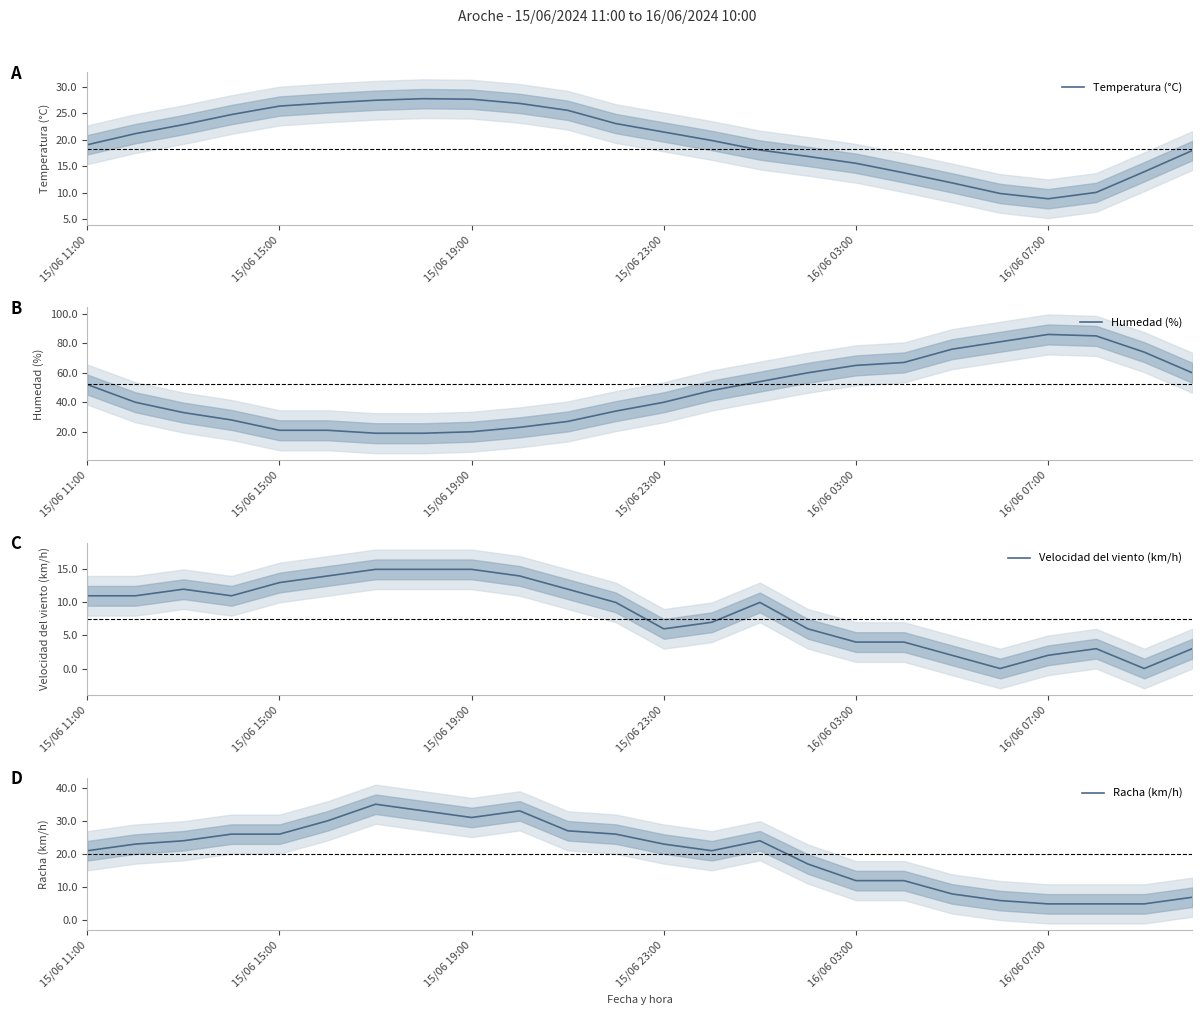

What is the lowest value of the Temperatura (°C) series?

8.9